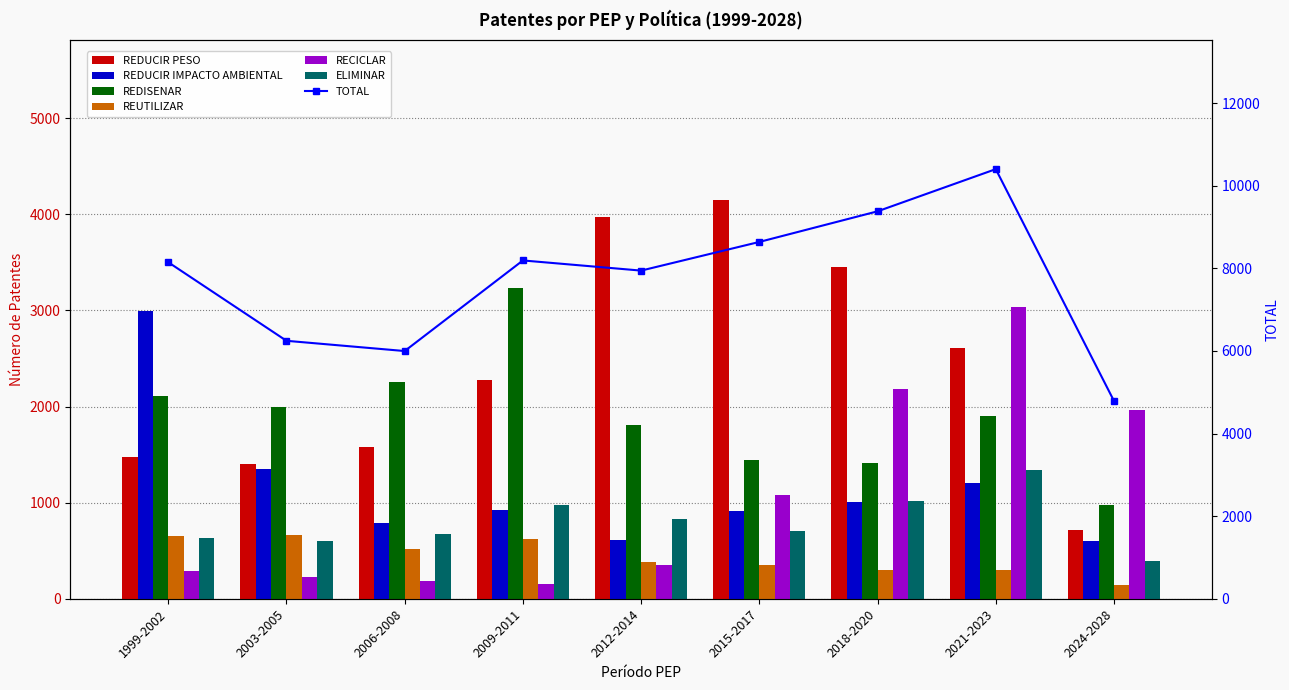

Where does the REDUCIR PESO series first go above 2278?

2012-2014